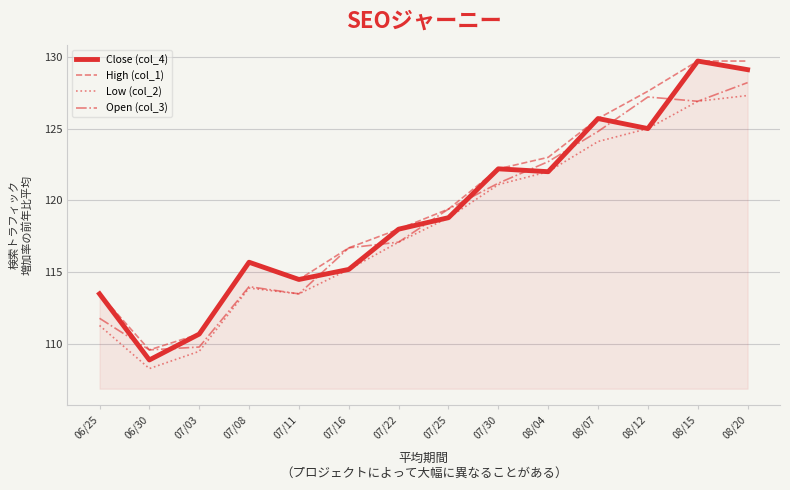

What is the sum of the Close (col_4) values at 06/30 and 07/30?

231.1